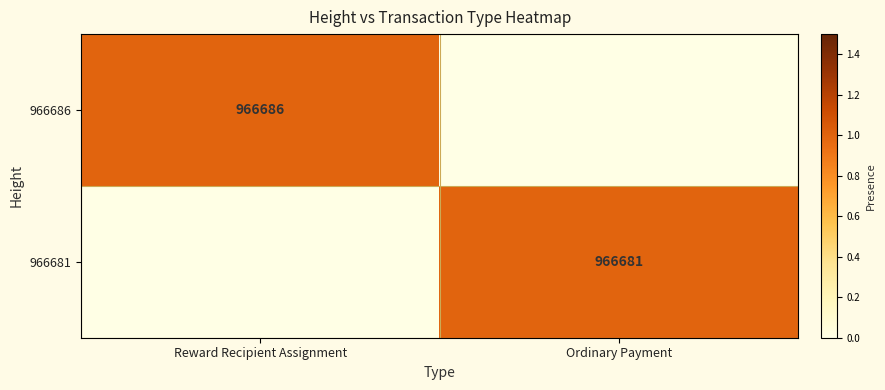

True or false: 966681 has a value of 675356 at Ordinary Payment.

False